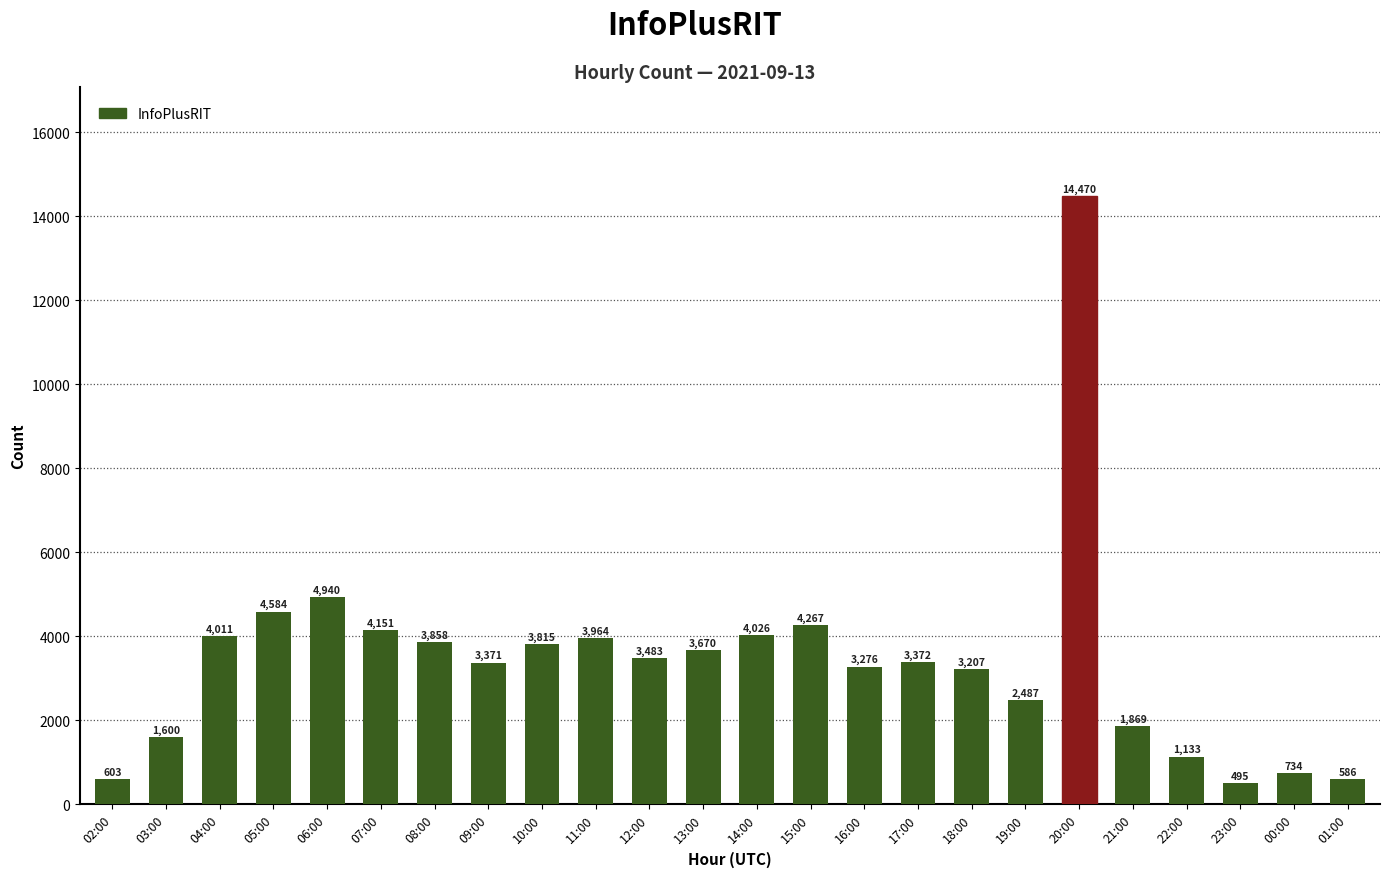

Does the chart contain stacked bars?

No